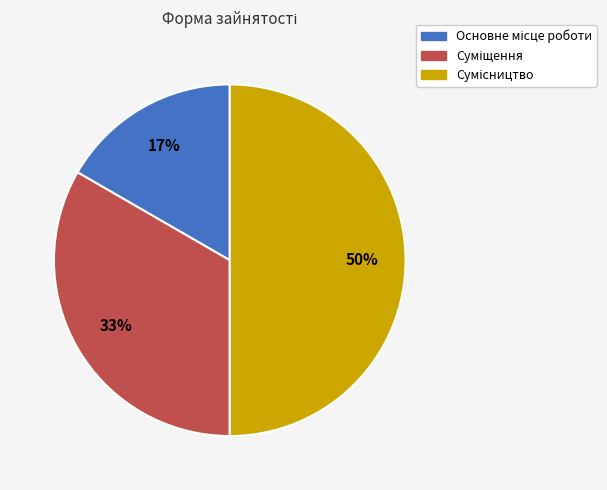

To the nearest percent, what is the average slice percentage?

33%